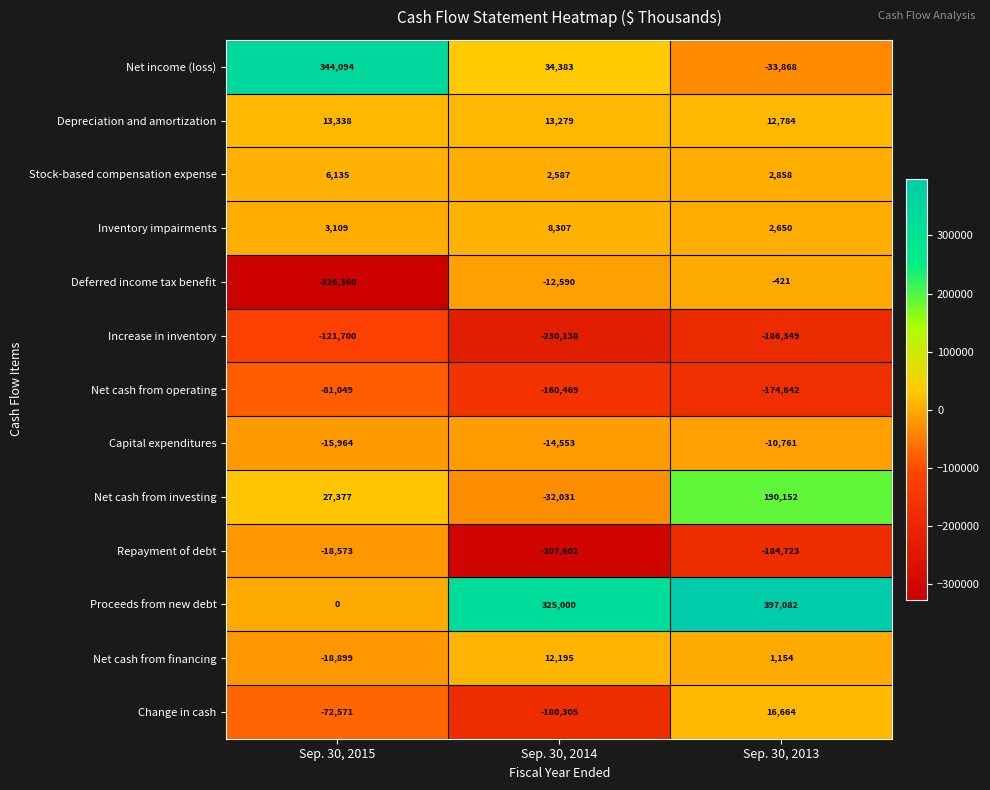

List the series in order of their peak value, highest first.

Proceeds from new debt, Net income (loss), Net cash from investing, Change in cash, Depreciation and amortization, Net cash from financing, Inventory impairments, Stock-based compensation expense, Deferred income tax benefit, Capital expenditures, Repayment of debt, Net cash from operating, Increase in inventory